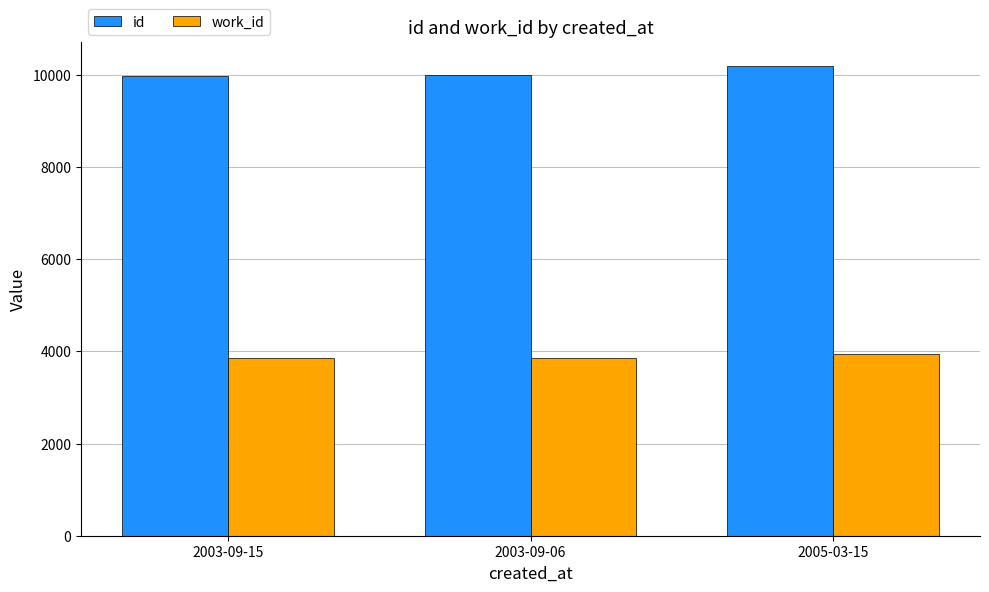

What is the spread (max minus min) of values at 2005-03-15?

6269